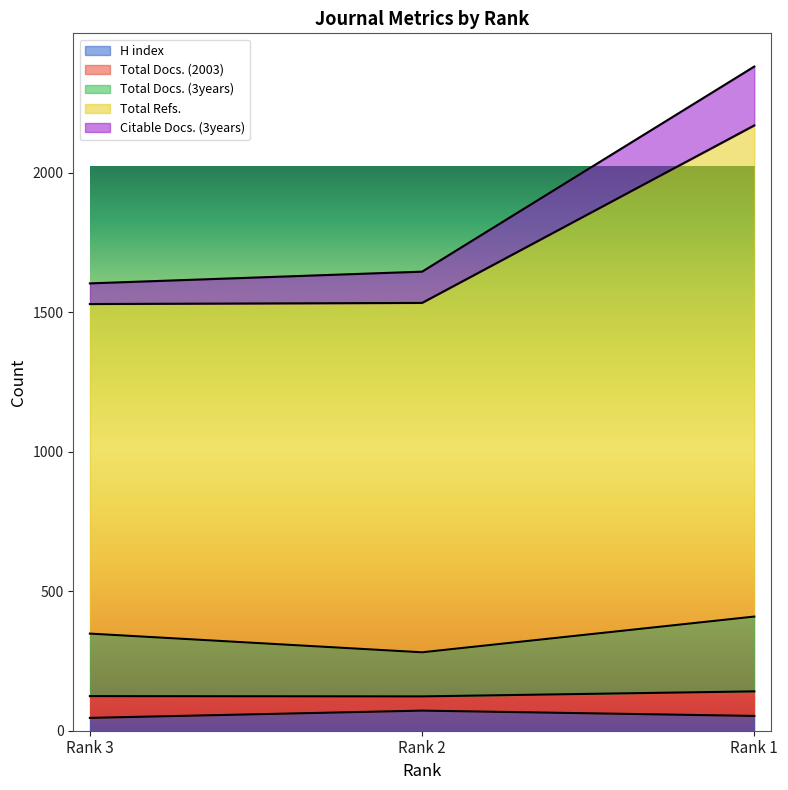

What is the highest value of the H index series?

72